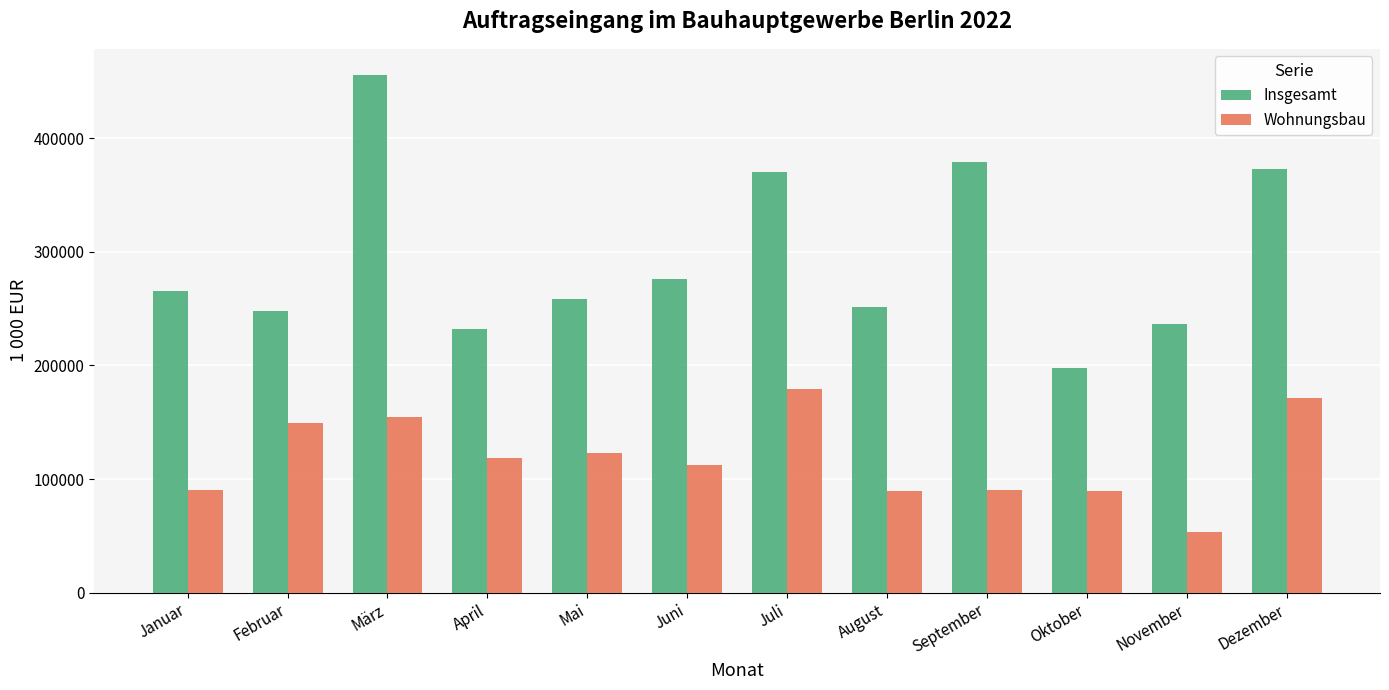

What is the difference between the Insgesamt values at April and Januar?

33407